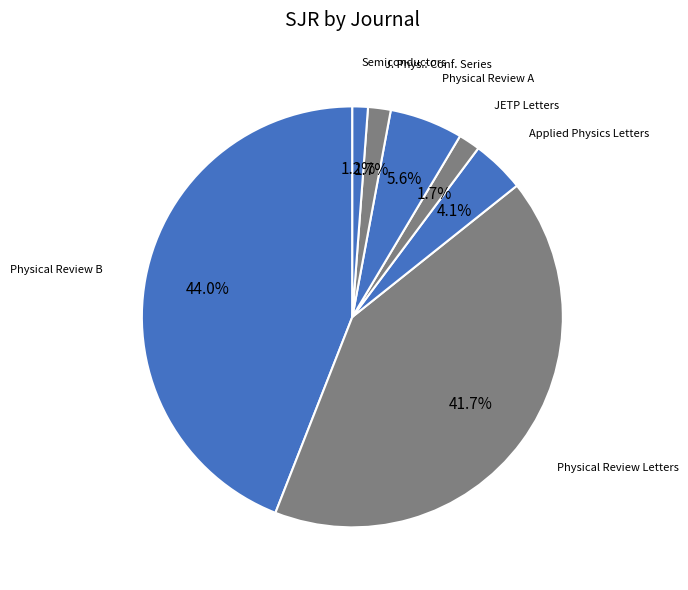

Does Physical Review Letters account for over 50% of the chart?

No